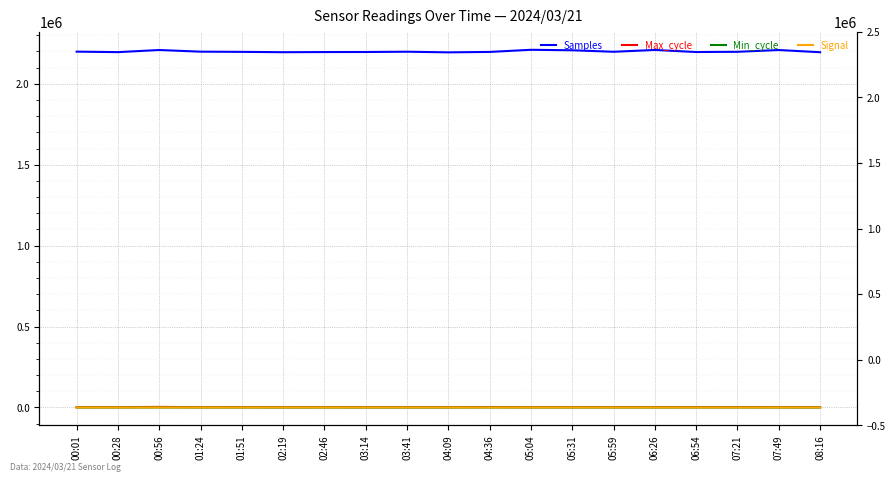

Rank the series by their maximum value, from highest to lowest.

Samples, Max_cycle, Min_cycle, Signal